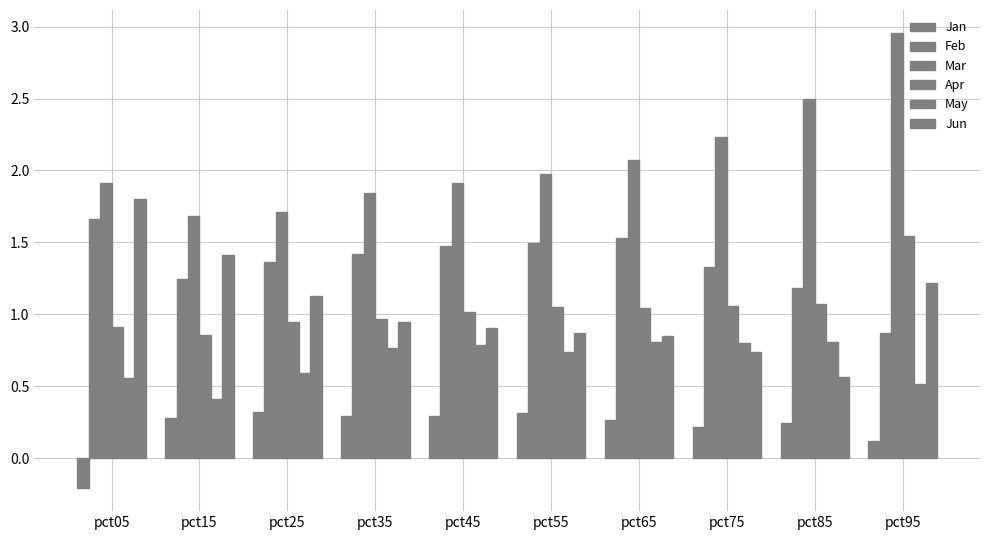

Reading left to right, transcribe all the data shown in this chart.

Jan: -0.2	0.3	0.3	0.3	0.3	0.3	0.3	0.2	0.2	0.1
Feb: 1.7	1.2	1.4	1.4	1.5	1.5	1.5	1.3	1.2	0.9
Mar: 1.9	1.7	1.7	1.8	1.9	2.0	2.1	2.2	2.5	3.0
Apr: 0.9	0.9	0.9	1.0	1.0	1.1	1.0	1.1	1.1	1.5
May: 0.6	0.4	0.6	0.8	0.8	0.7	0.8	0.8	0.8	0.5
Jun: 1.8	1.4	1.1	0.9	0.9	0.9	0.8	0.7	0.6	1.2